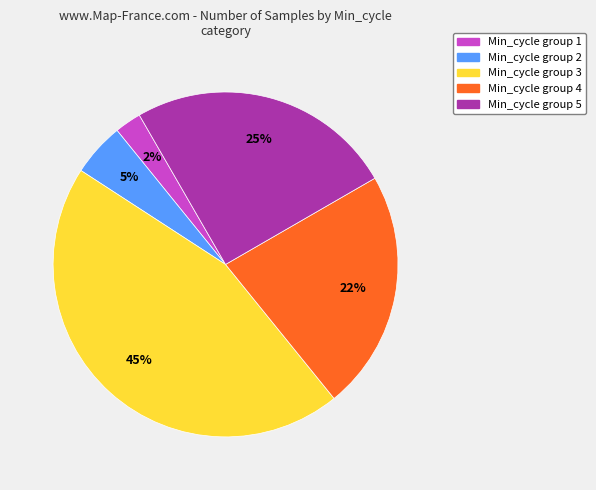

Is there any slice that represents more than half of the pie?

No